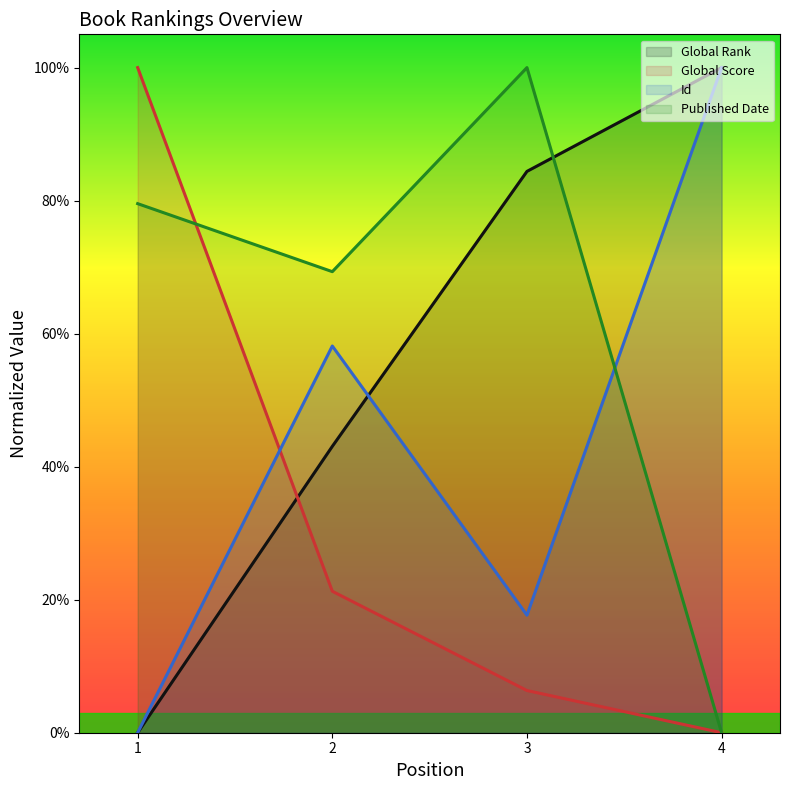

List the series in order of their peak value, lowest first.

Global Rank, Global Score, Id, Published Date